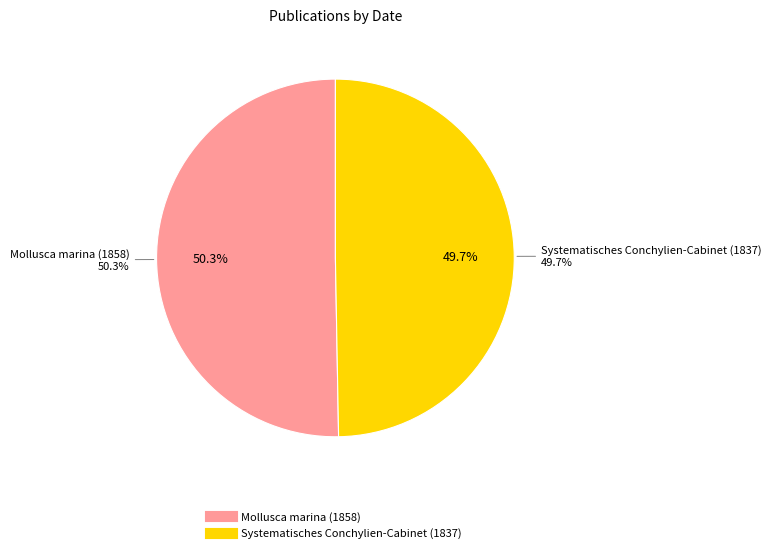

To the nearest percent, what is the difference between the largest and smallest slice percentages?

1%